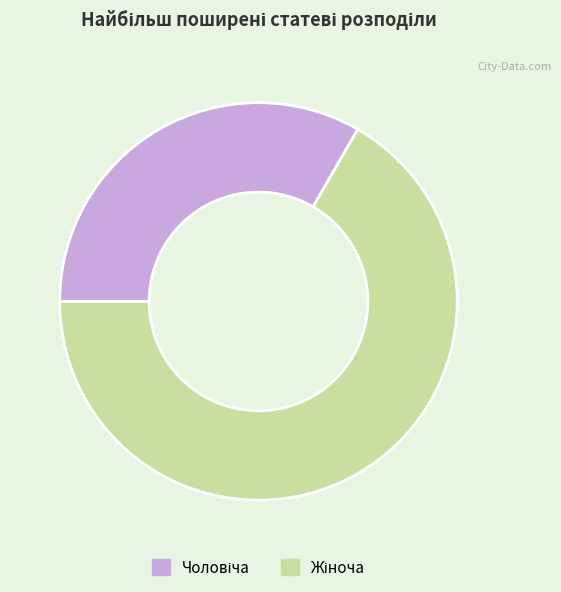

Is there any slice that represents more than half of the pie?

Yes